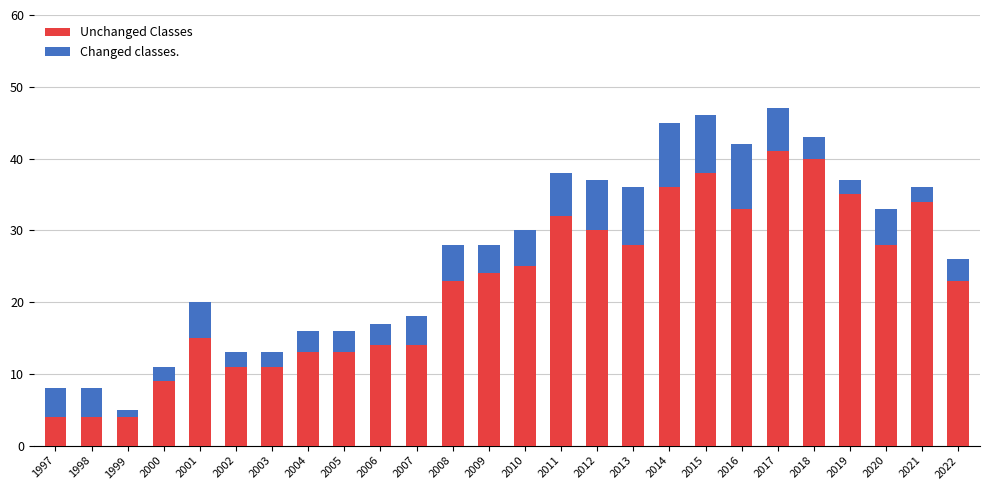

The value of Unchanged Classes at 1997 is 4. True or false?

True